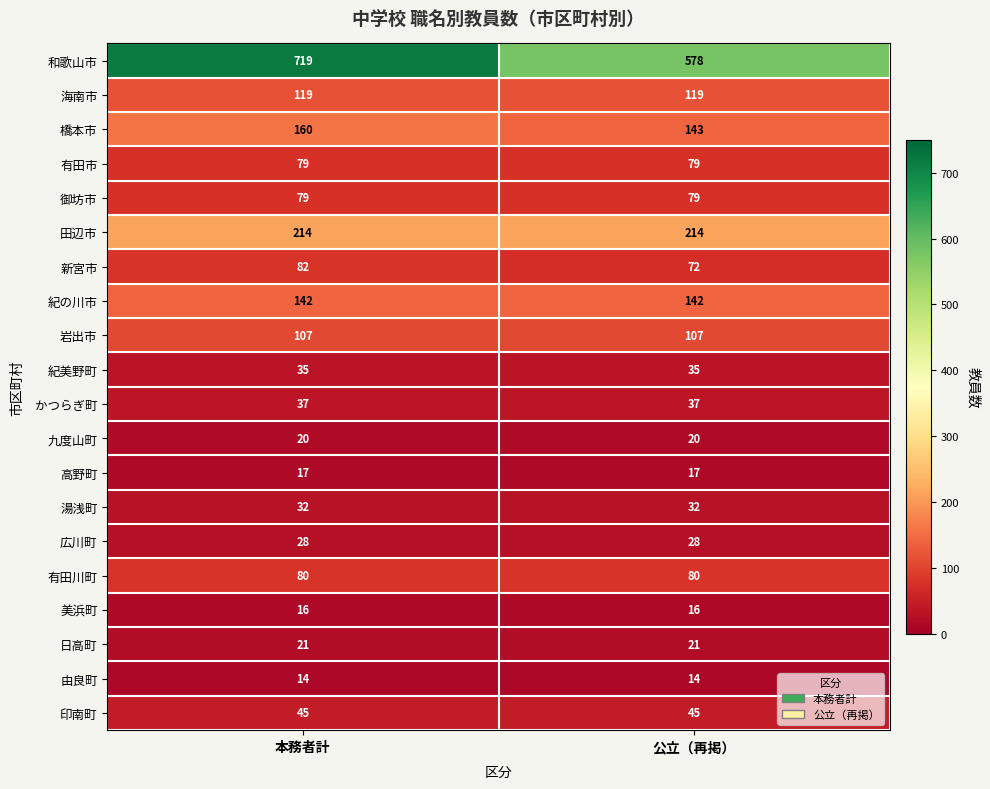

Which series has the largest range (max minus min)?

和歌山市